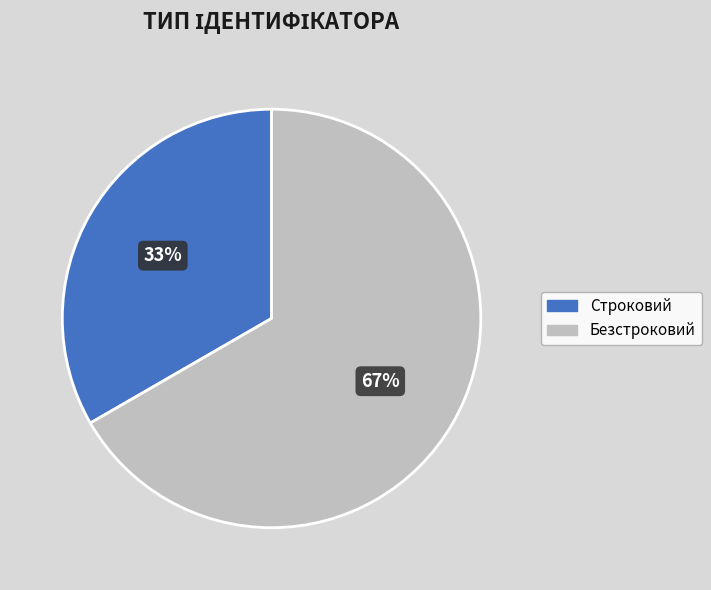

Does Строковий account for over 50% of the chart?

No